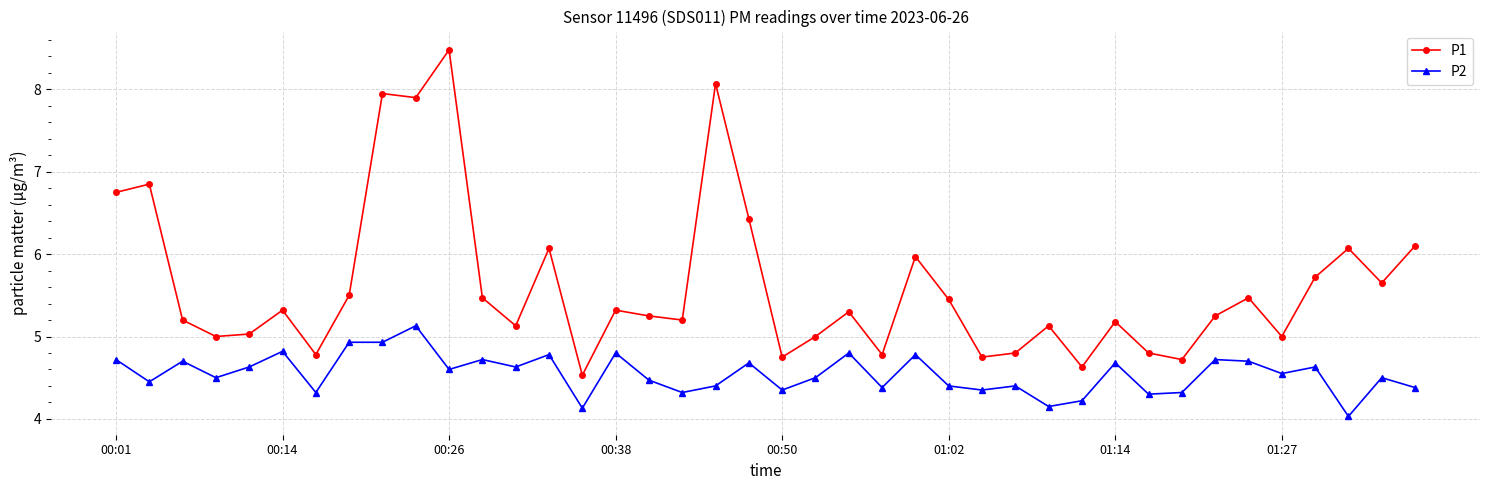

Which series has the largest total across all categories?

P1